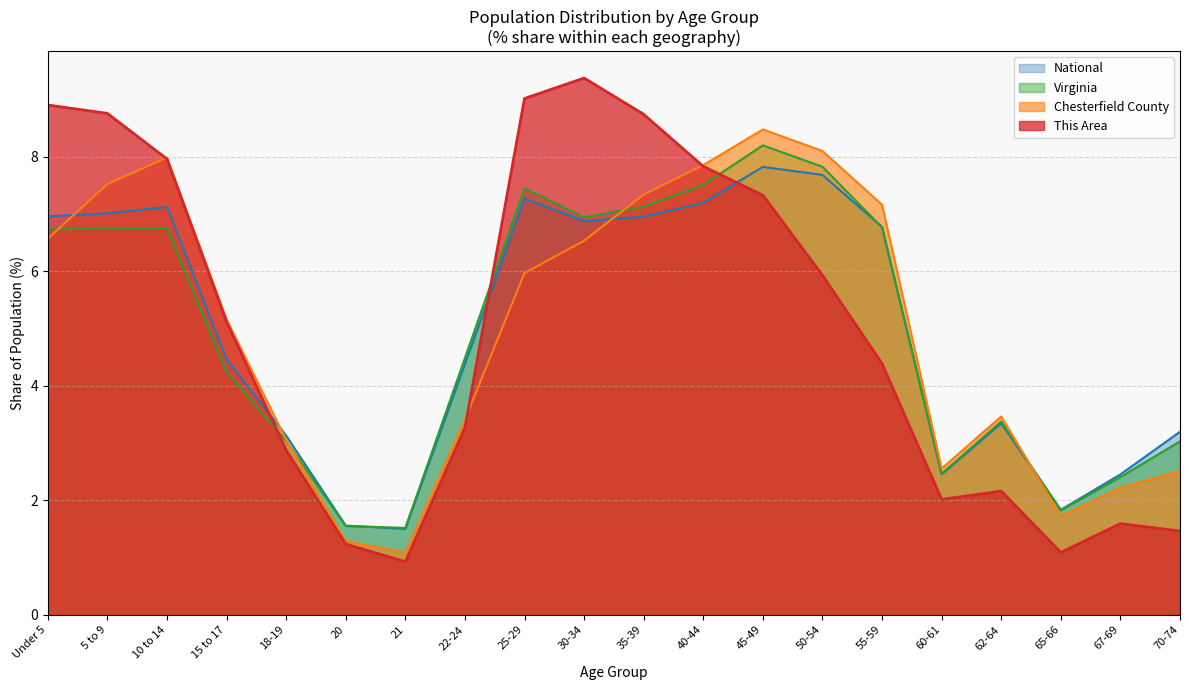

Rank the categories by Chesterfield County value from highest to lowest.

45-49, 50-54, 10 to 14, 40-44, 5 to 9, 35-39, 55-59, Under 5, 30-34, 25-29, 15 to 17, 62-64, 22-24, 18-19, 60-61, 70-74, 67-69, 65-66, 20, 21